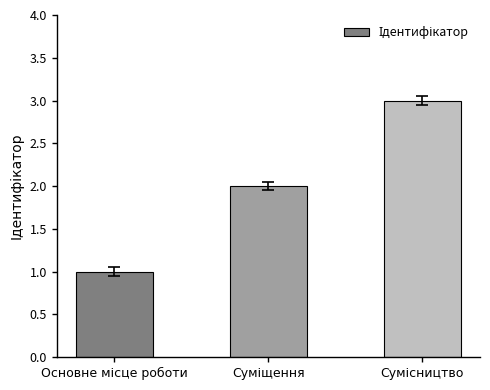

What is the sum of all values?

6